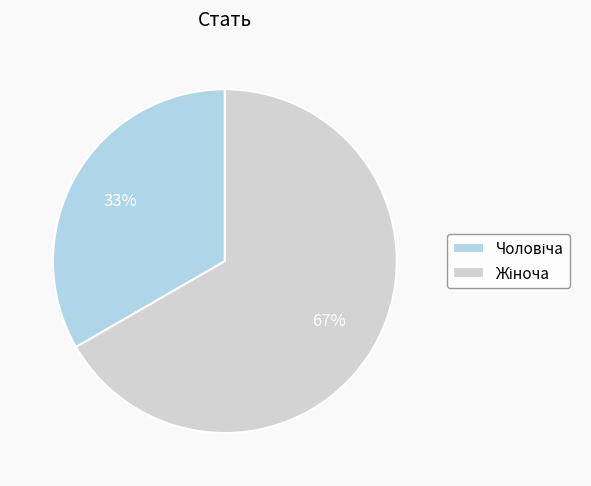

To the nearest percent, what is the average slice percentage?

50%